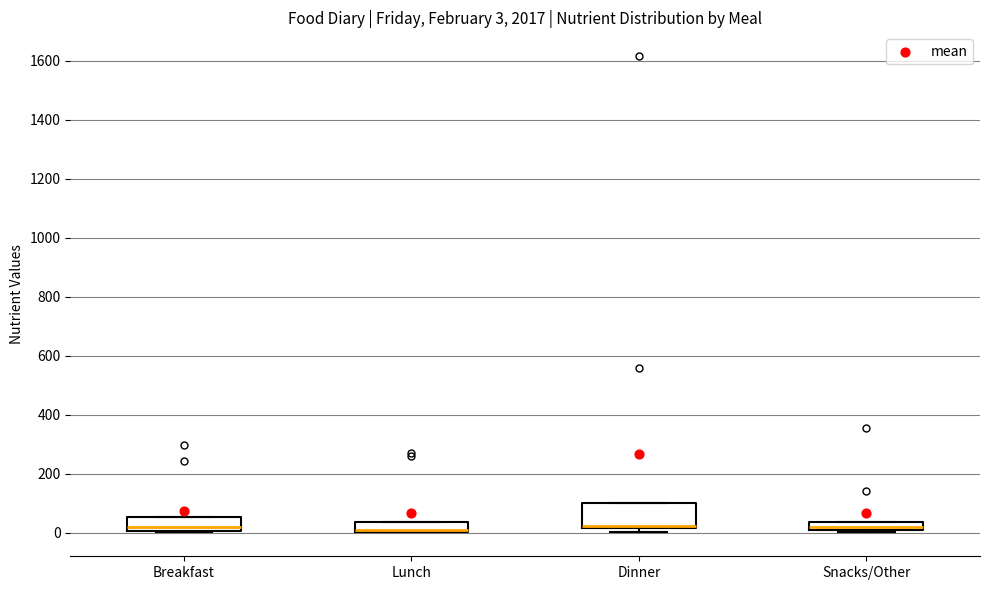

Which box is the tallest, from its lower edge to its upper edge?

Dinner